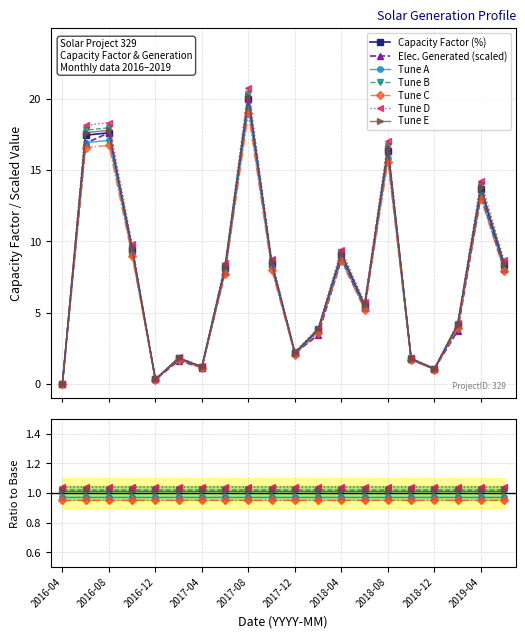

How many interior local valleys does the Capacity Factor (%) series have?

5